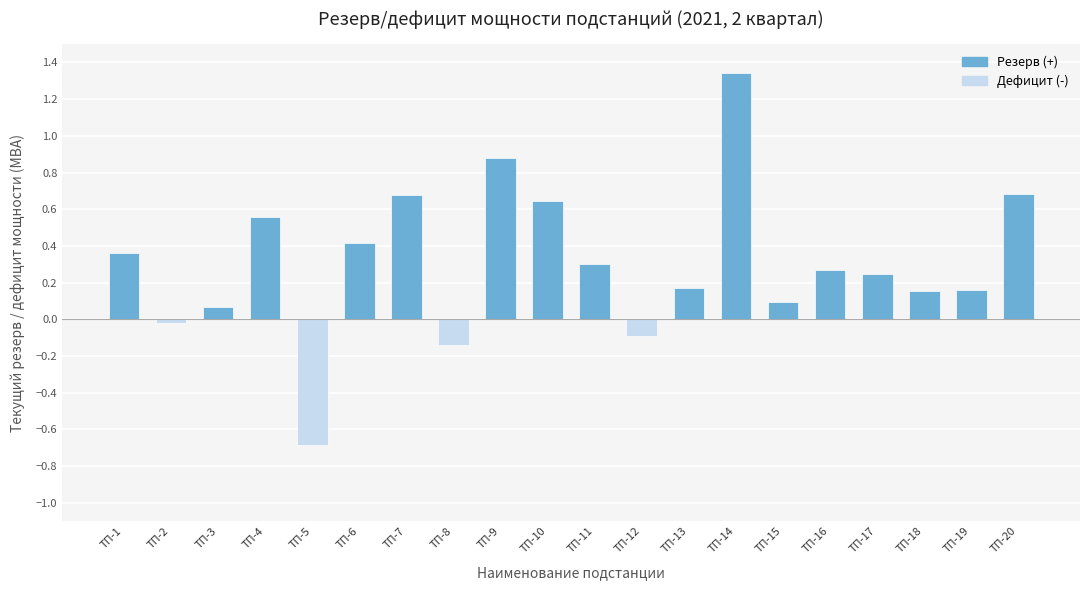

What is the difference between the values at ТП-15 and ТП-10?

0.5